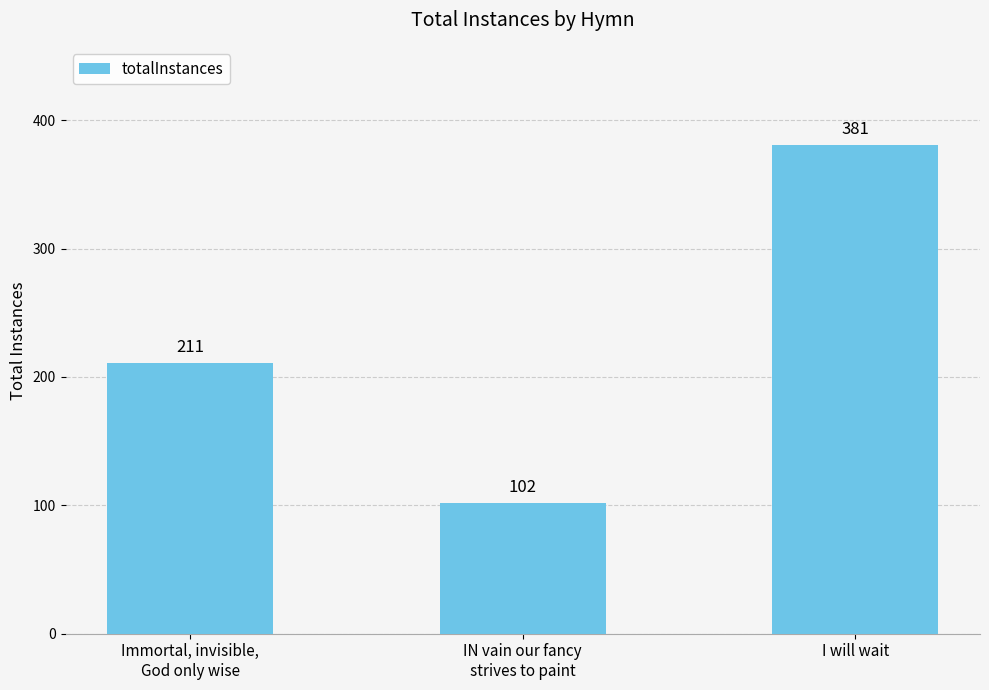

Between Immortal, invisible,
God only wise and IN vain our fancy
strives to paint, which is larger?

Immortal, invisible,
God only wise